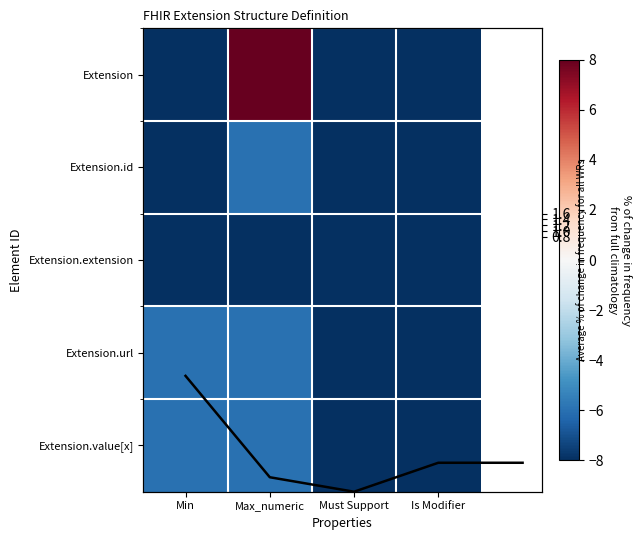

Rank the series by their maximum value, from lowest to highest.

Extension.extension, Extension.id, Extension.url, Extension.value[x], Extension